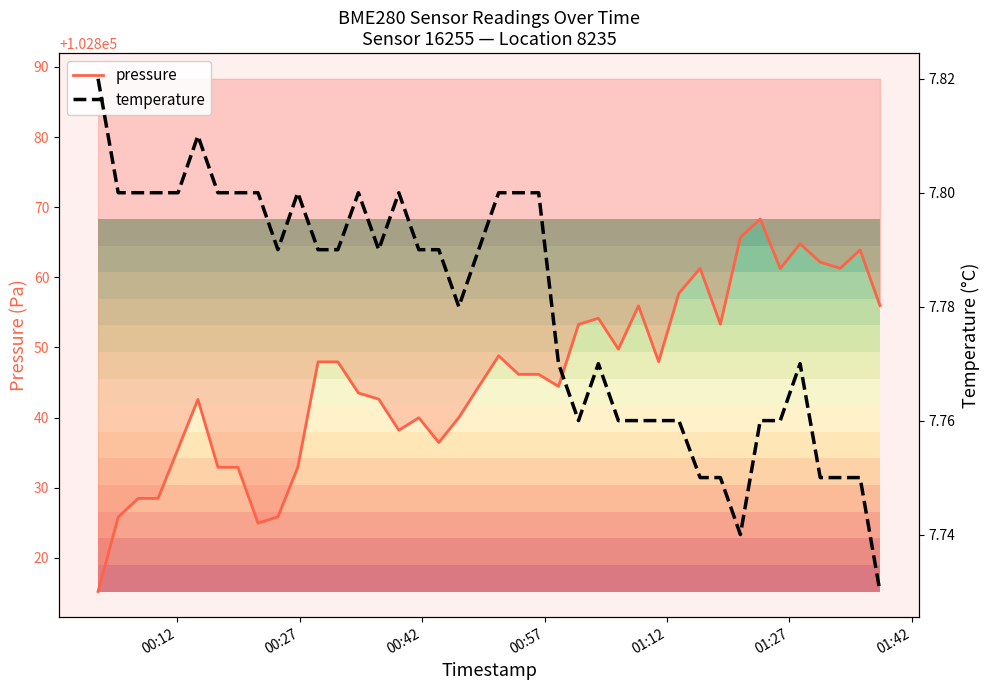

What is the sum of all pressure values?

4113829.0